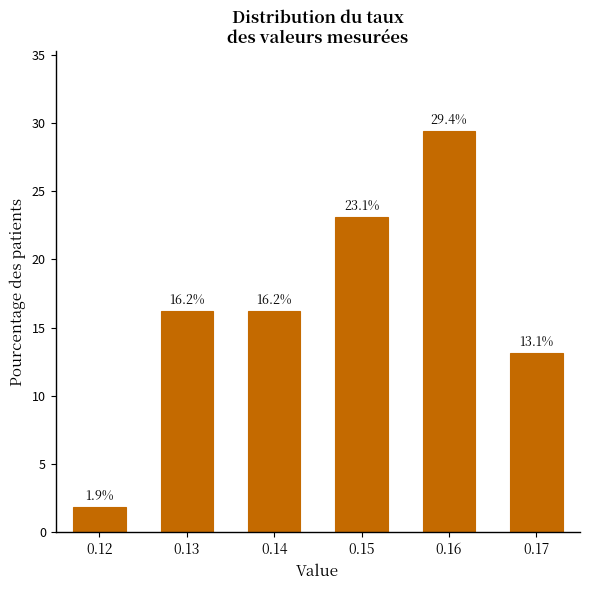

What is the approximate value at 0.12?

1.9